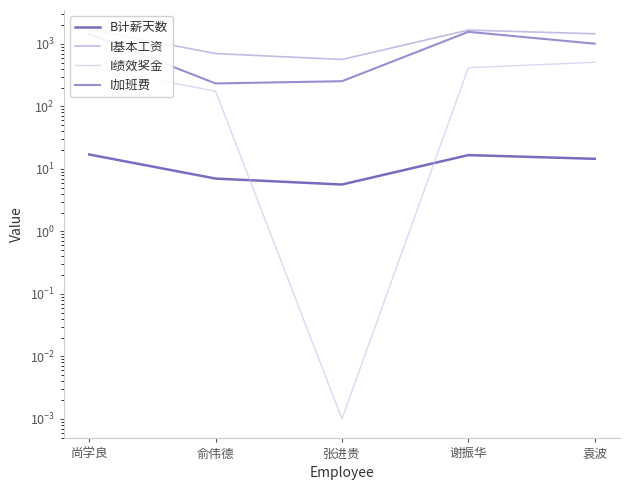

The value of I绩效奖金 at 尚学良 is 425.0. True or false?

True